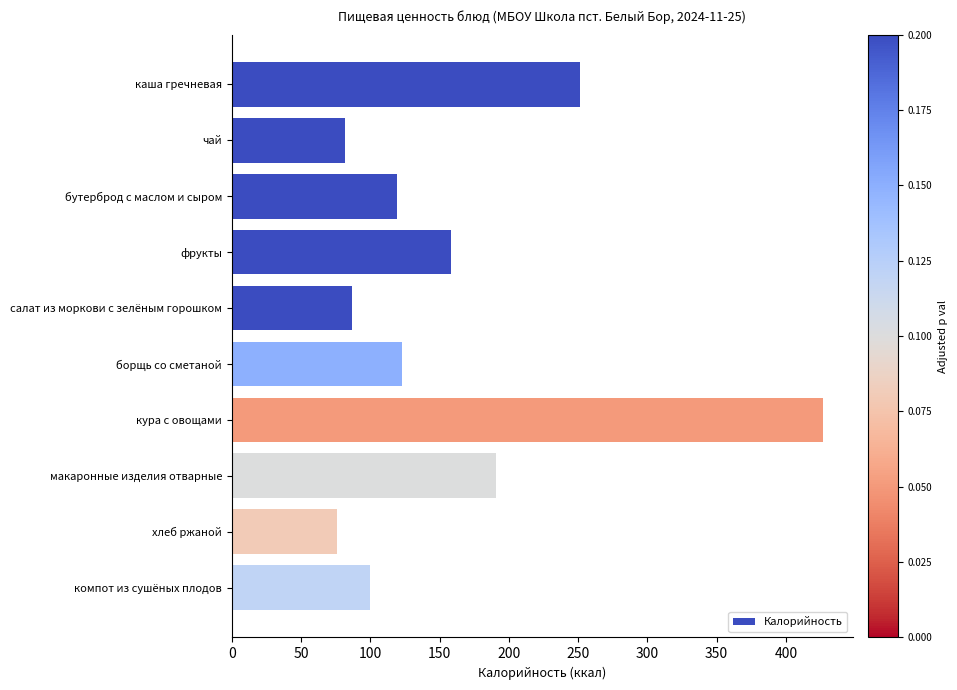

How many series are shown in this chart?

1